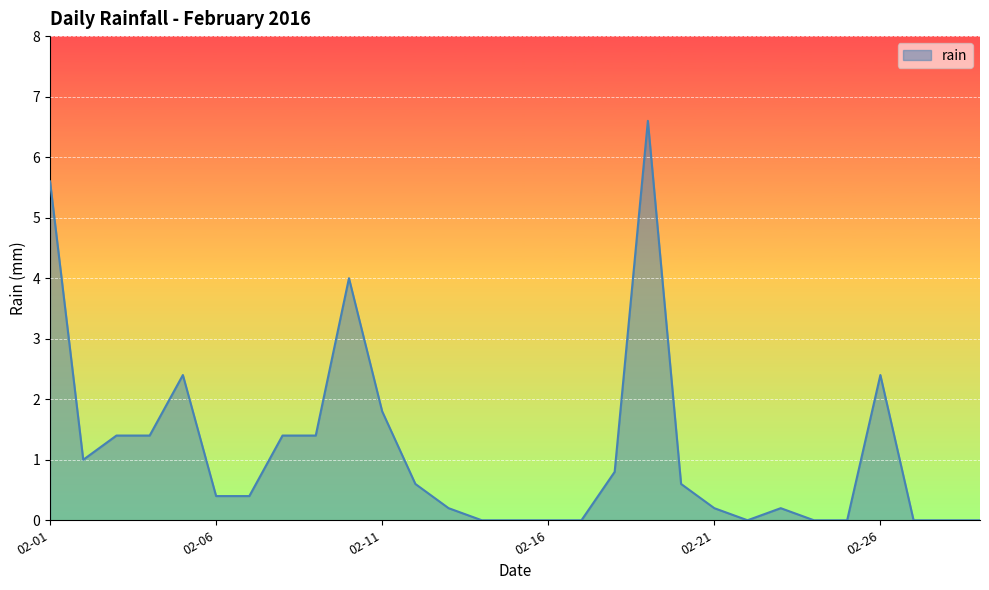

What is the difference between the maximum and minimum values?

6.6